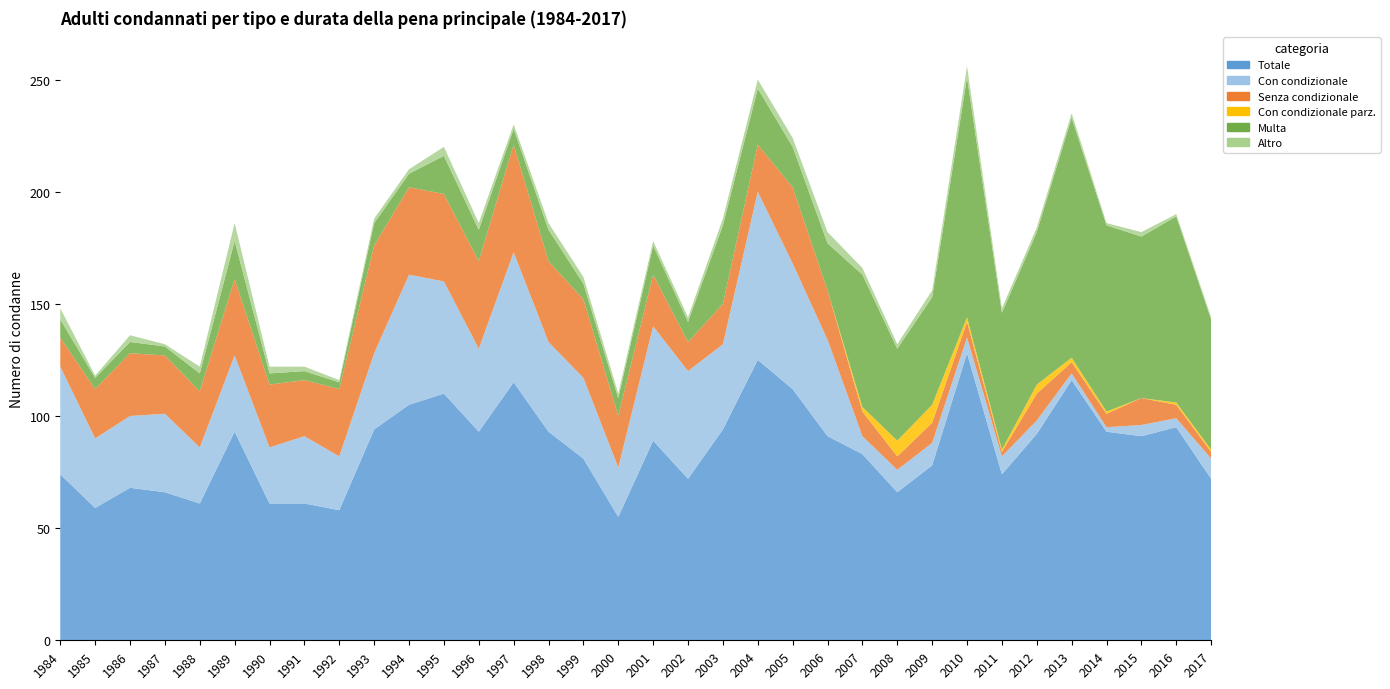

Reading right to left, extract all data points from this chart.

Totale: 72	95	91	93	116	92	74	128	78	66	83	91	112	125	94	72	89	55	81	93	115	93	110	105	94	58	61	61	93	61	66	68	59	74
Con condizionale: 9	4	5	2	3	6	8	7	10	10	8	43	56	75	38	48	51	22	36	40	58	37	50	58	34	24	30	25	34	25	35	32	31	48
Senza condizionale: 3	6	12	6	5	12	2	7	9	6	11	22	34	21	18	13	23	23	35	36	48	39	39	39	48	30	25	28	34	25	26	28	22	13
Con condizionale parz.: 1	1	0	1	2	4	1	2	8	7	2	0	0	0	0	0	0	0	0	0	0	0	0	0	0	0	0	0	0	0	0	0	0	0
Multa: 58	83	72	83	107	68	61	107	48	41	59	21	18	25	35	9	13	8	7	14	7	14	17	6	10	3	4	5	17	8	4	5	5	8
Altro: 1	1	2	1	2	2	2	5	3	2	3	5	4	4	3	2	2	2	3	3	2	3	4	2	2	1	2	3	8	3	1	3	1	5